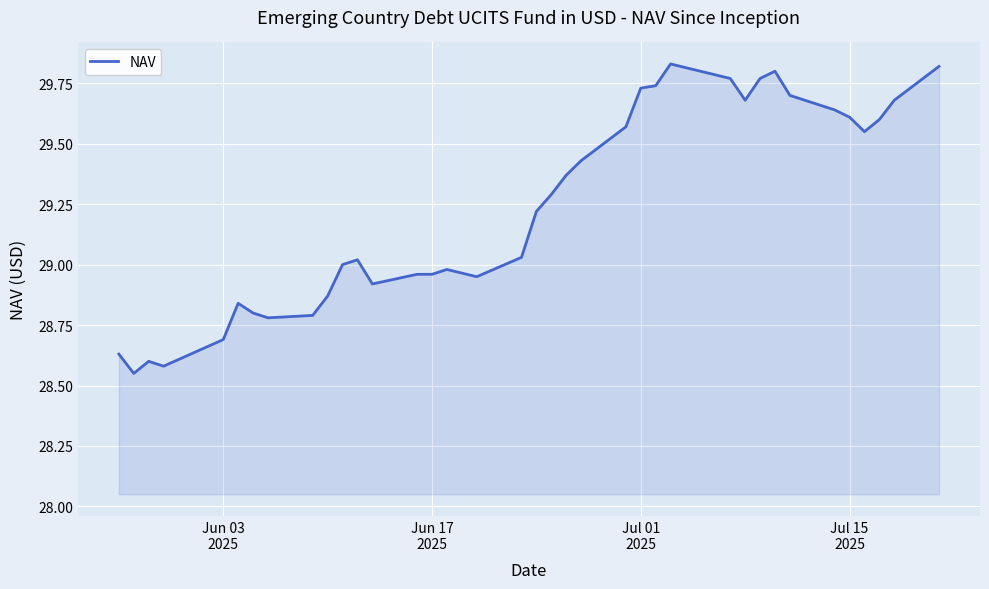

What is the difference between the maximum and minimum values?

1.3